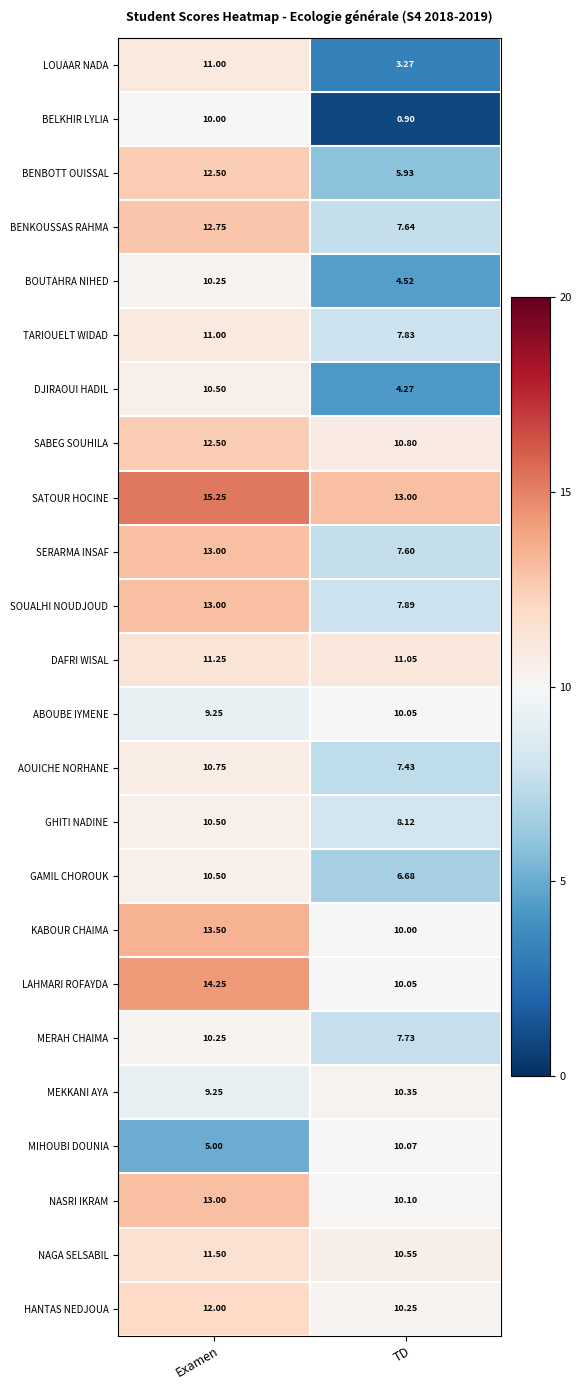

At which category is the sum across all series the highest?

Examen